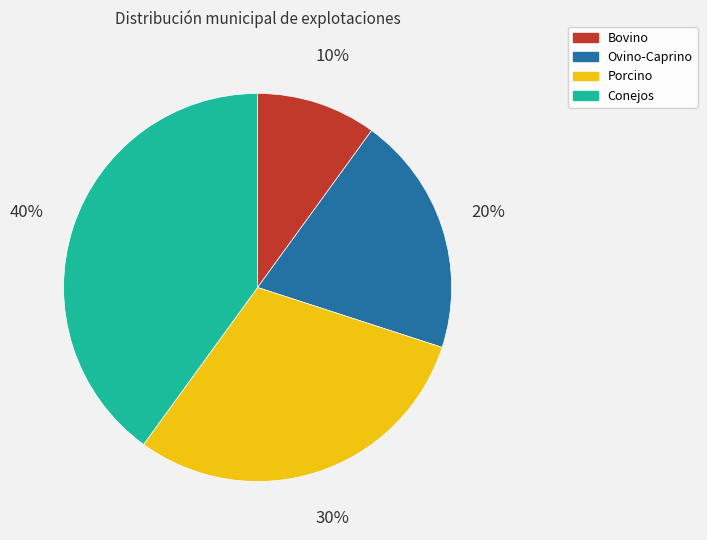

What percentage is the Ovino-Caprino slice, to the nearest percent?

20%